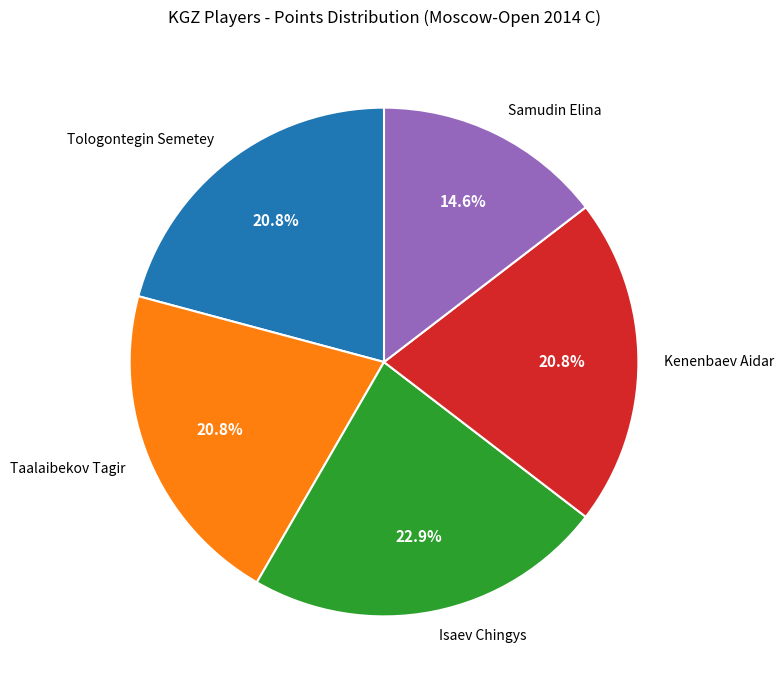

Which slice is the smallest?

Samudin Elina